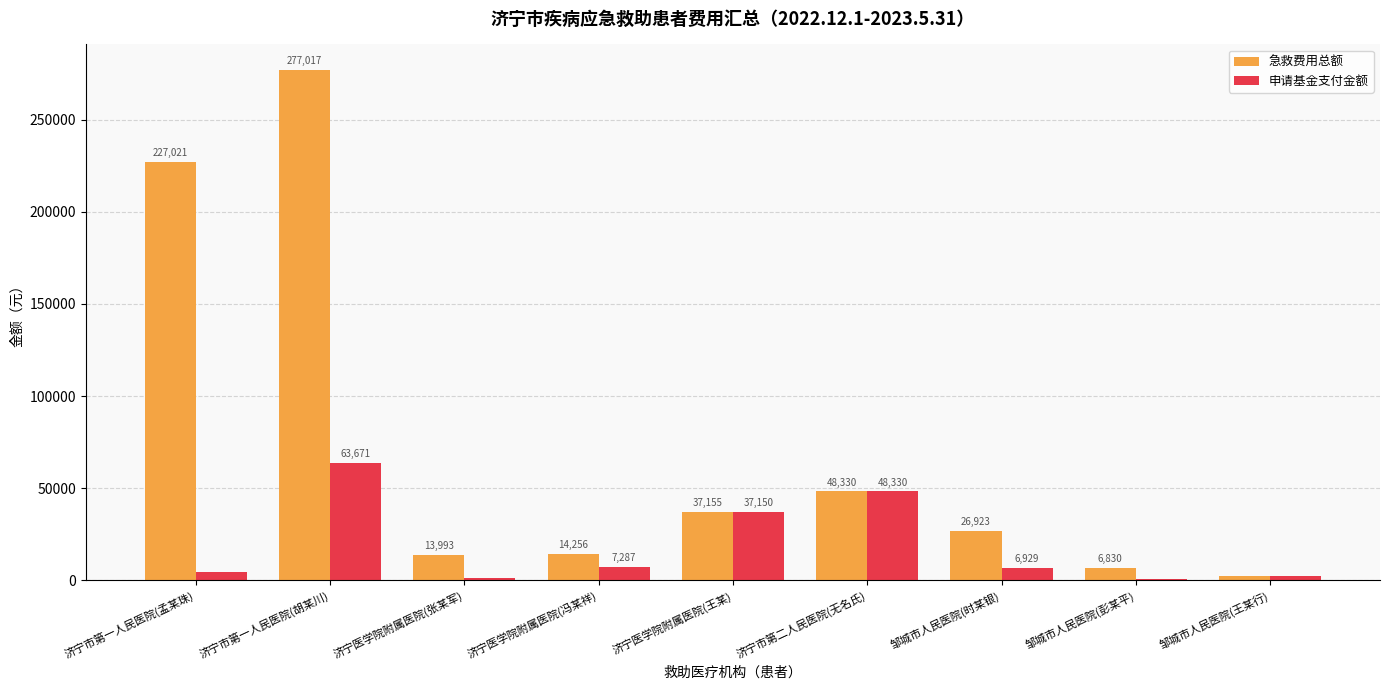

Which series has the largest range (max minus min)?

急救费用总额